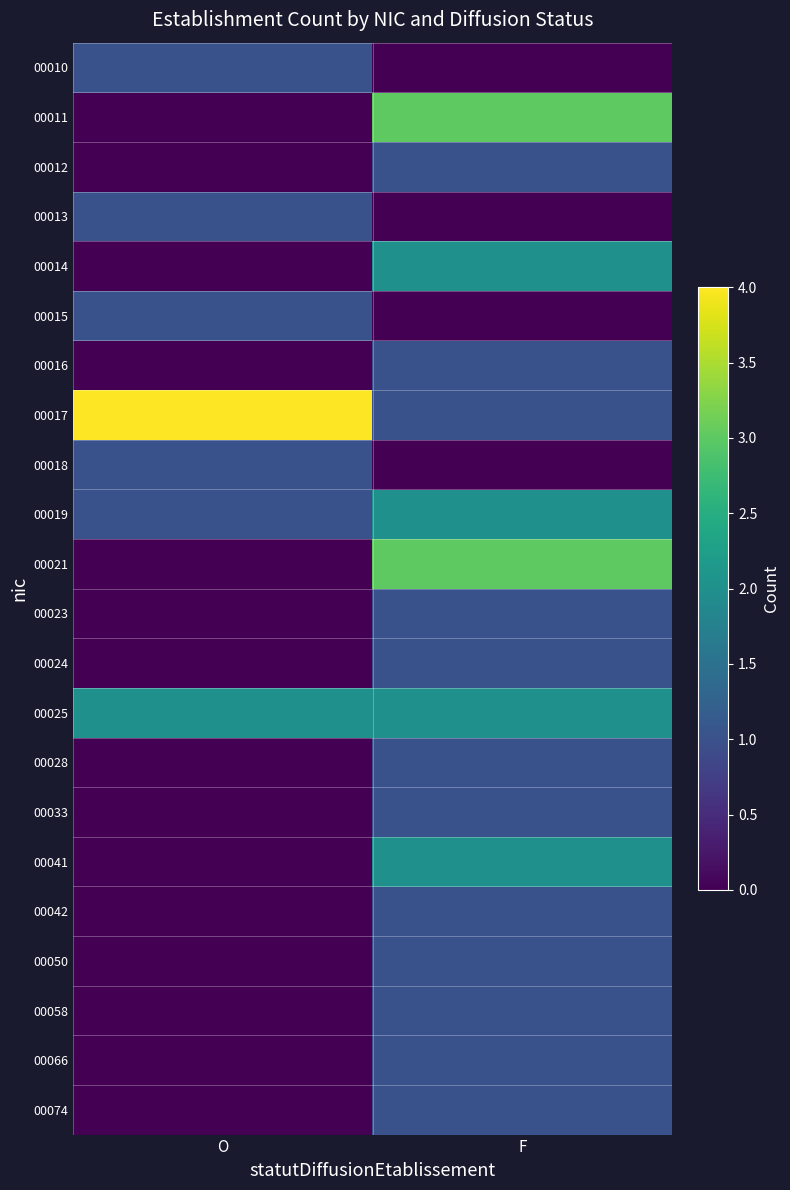

At which category is the sum across all series the highest?

F